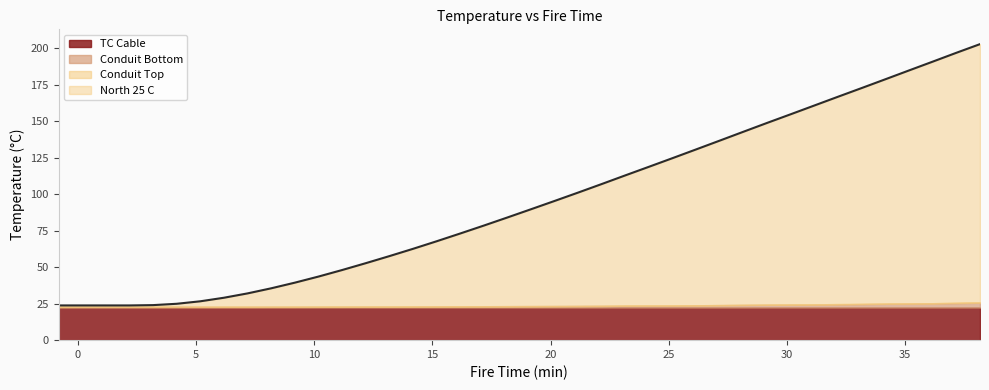

What is the lowest value of the Conduit Top series?

22.8